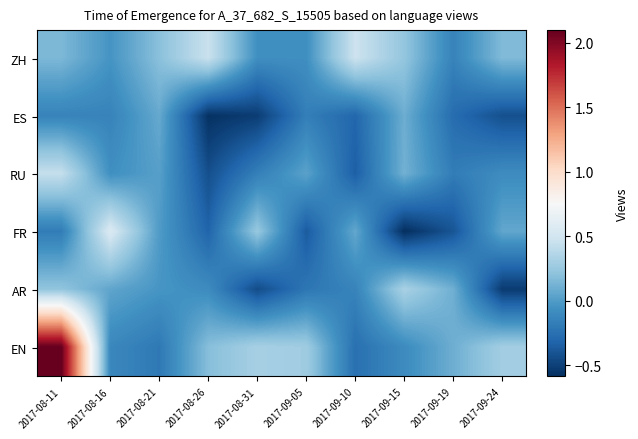

How many categories are shown in the chart?

10